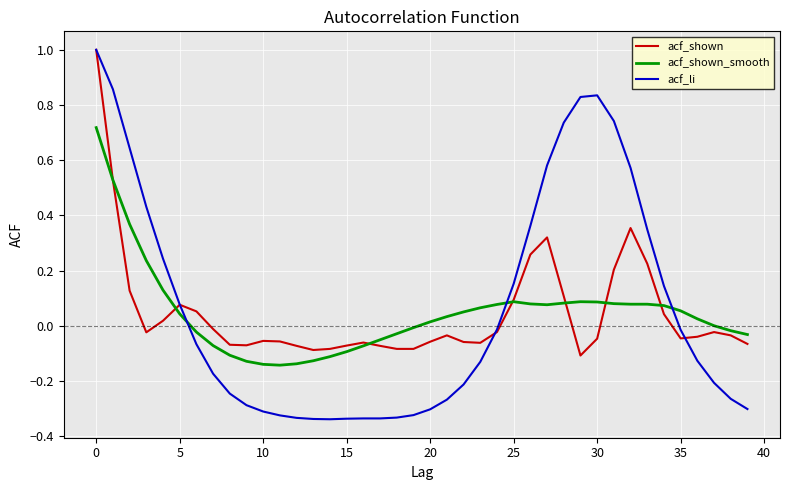

Which series has the widest spread of values?

acf_li